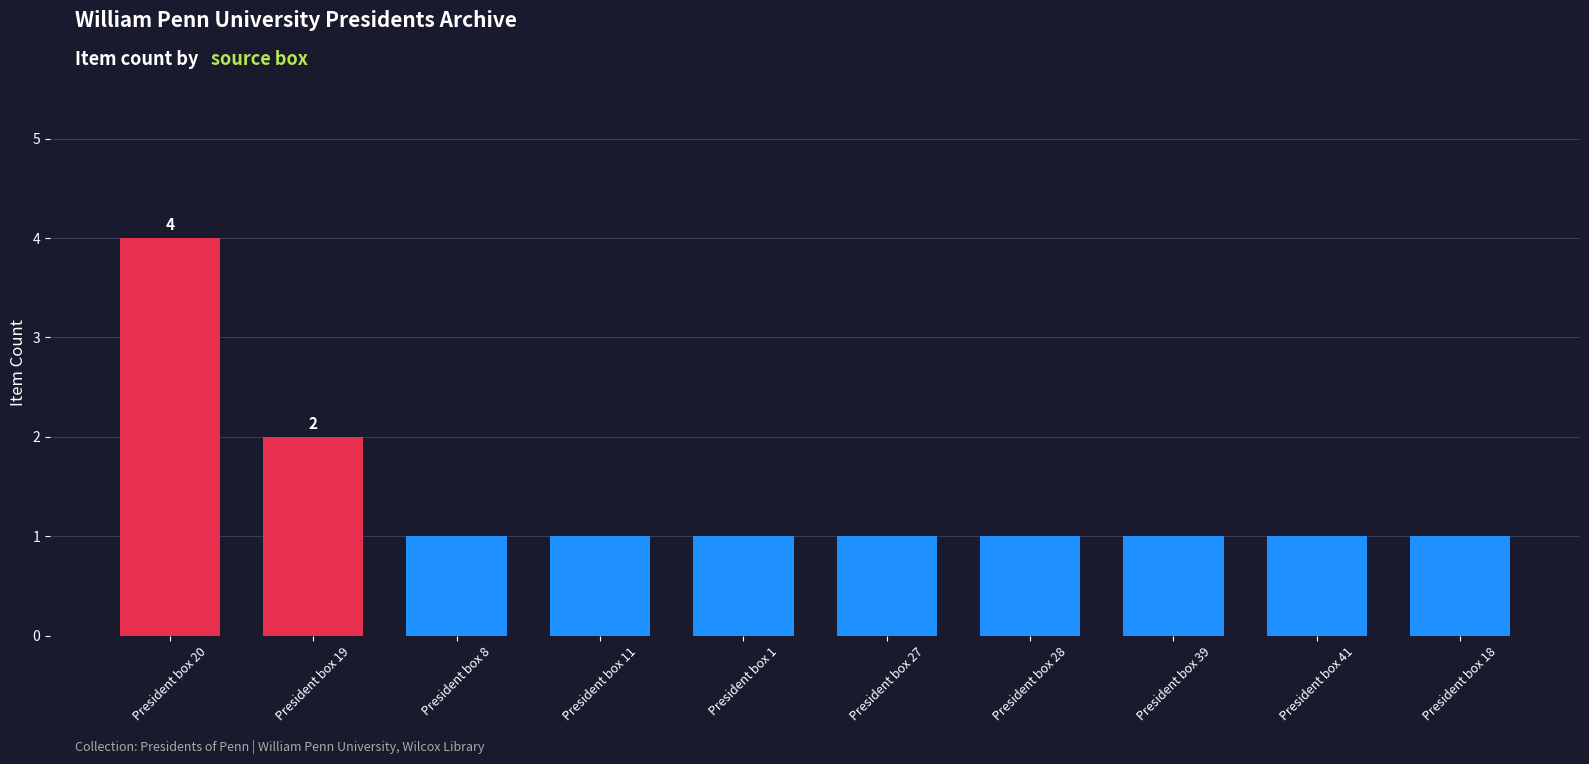

What is the sum of all values?

14